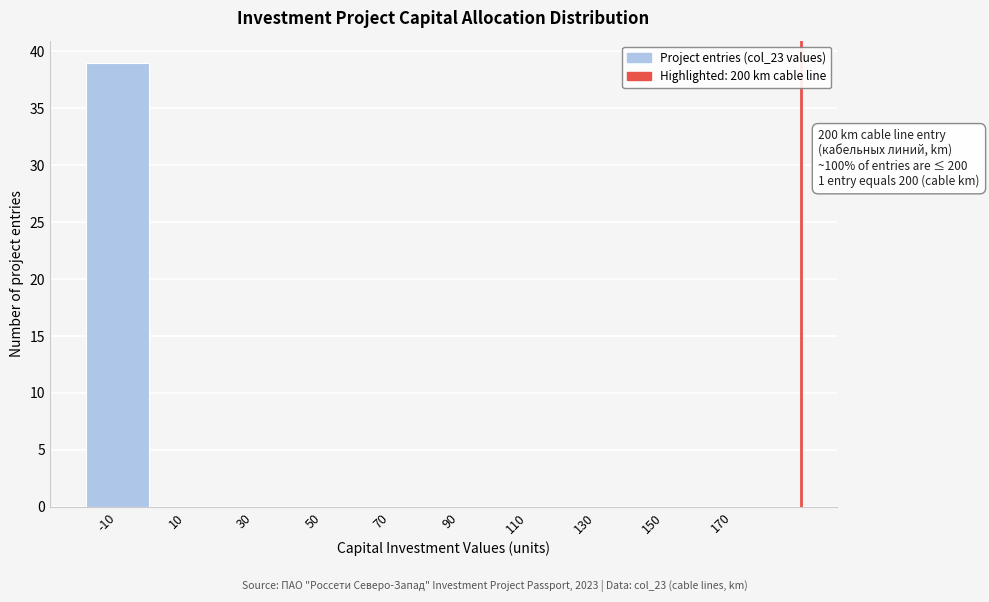

Reading left to right, extract all data points from this chart.

-10=39	10=0	30=0	50=0	70=0	90=0	110=0	130=0	150=0	170=0